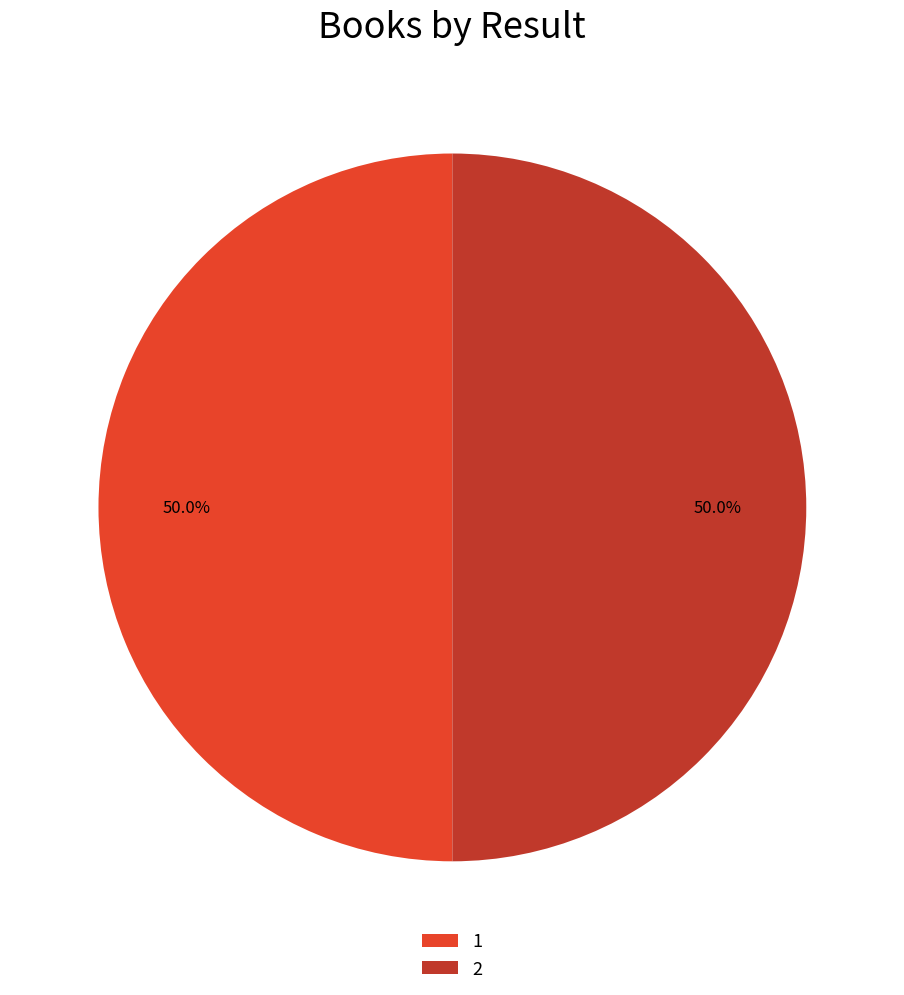

Approximately how many times larger is the value at 1 compared to 2?

1.0